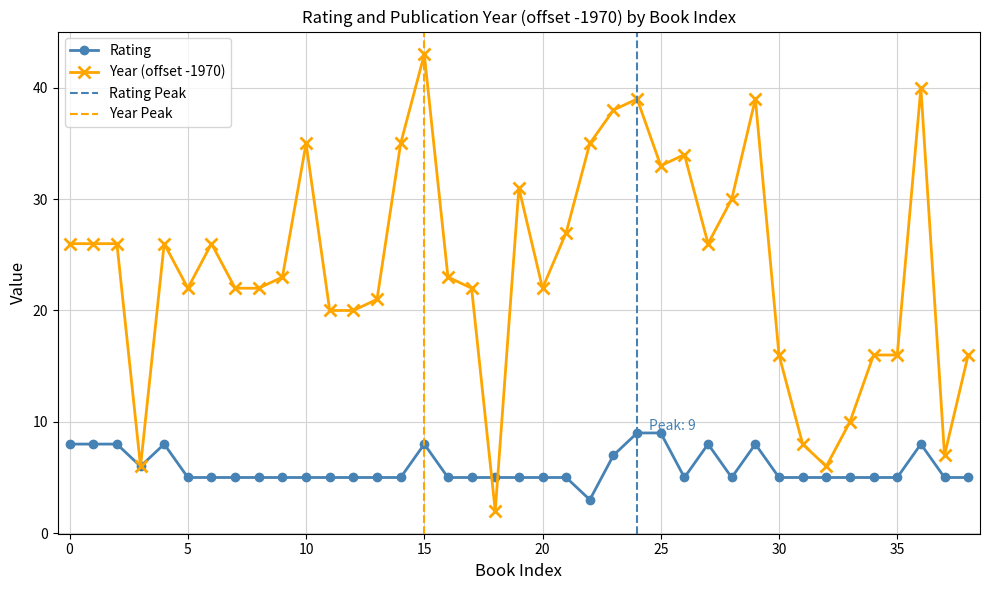

What is the lowest value of the year series?

2